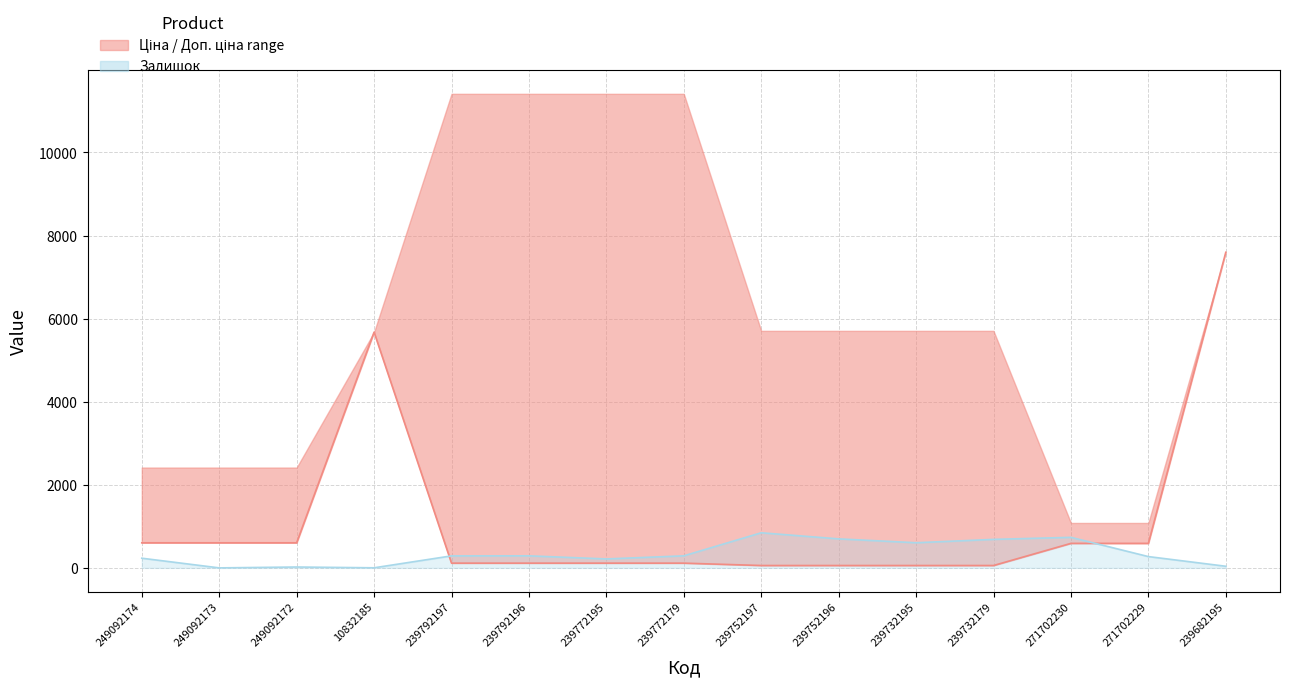

What is the label of the 1st point from the left?

249092174